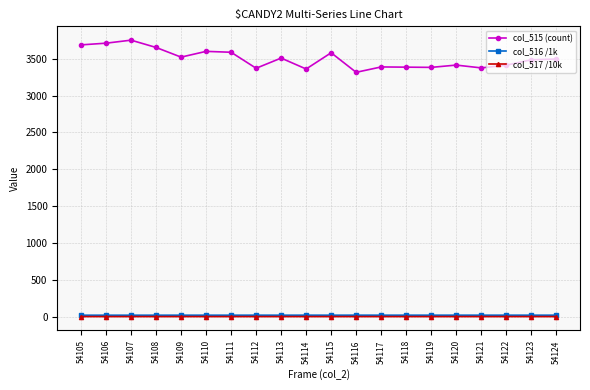

What is the maximum value for col_515 (count)?

3751.0